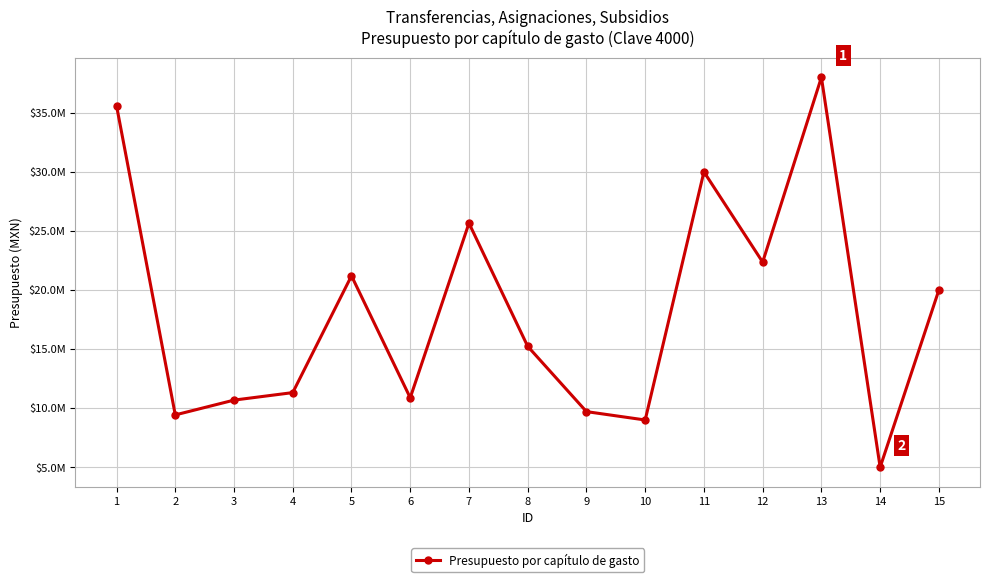

What is the sum of the values at 6 and 4?

22195144.8